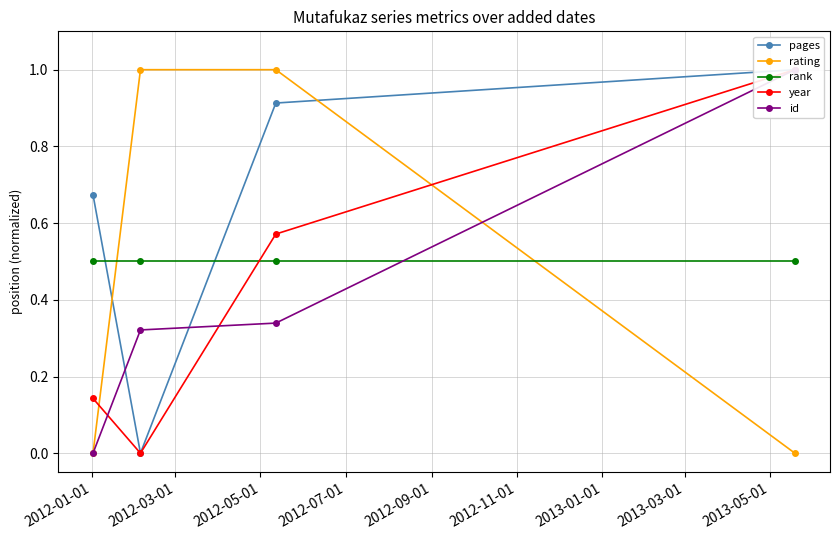

Reading right to left, transcribe all the data shown in this chart.

pages: 1.0	0.9	0.0	0.7
rating: 0.0	1.0	1.0	0.0
rank: 0.5	0.5	0.5	0.5
year: 1.0	0.6	0.0	0.1
id: 1.0	0.3	0.3	0.0